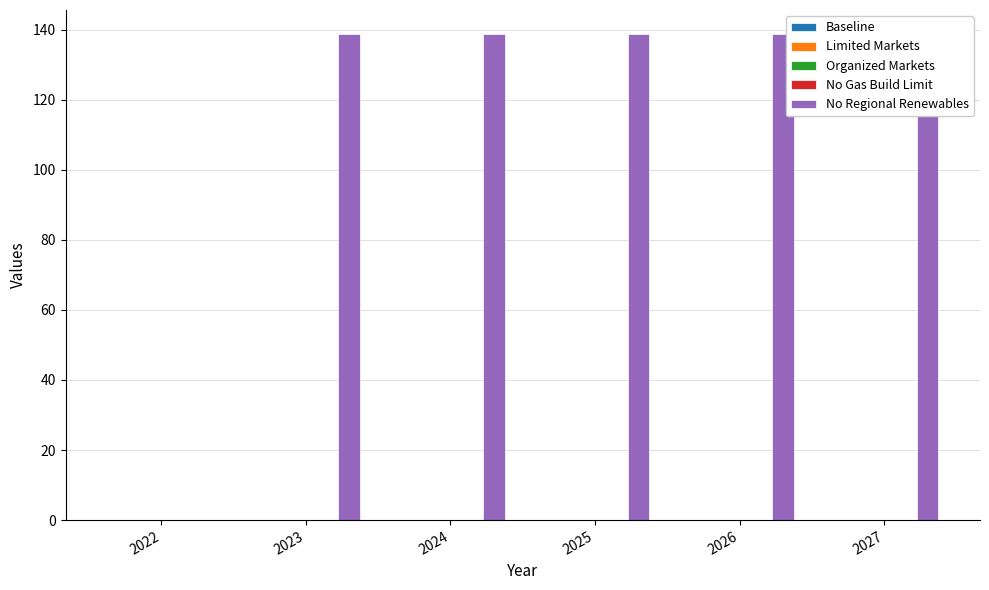

Is it true that No Regional Renewables equals 28.6 at 2026?

False